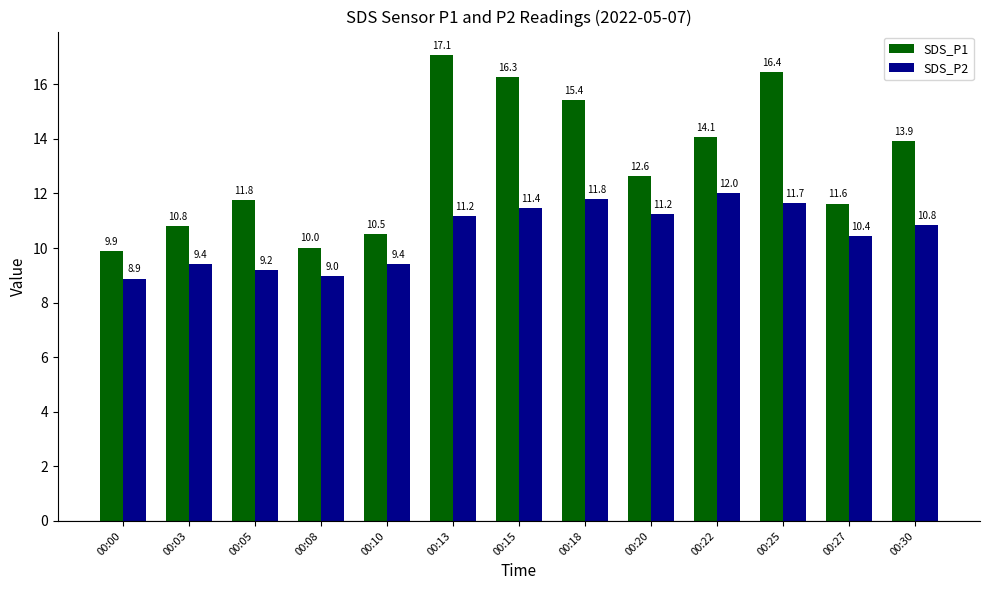

What is the difference between the highest and lowest values at 00:13?

5.9